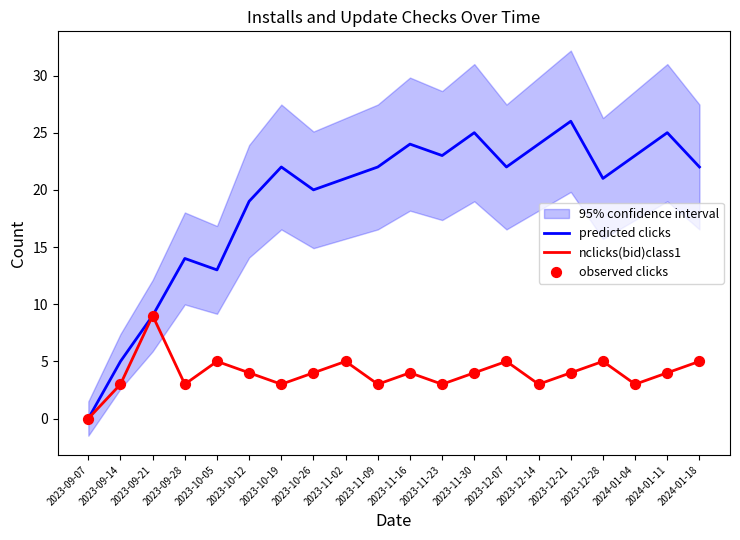

At which category is the sum across all series the highest?

2023-12-21